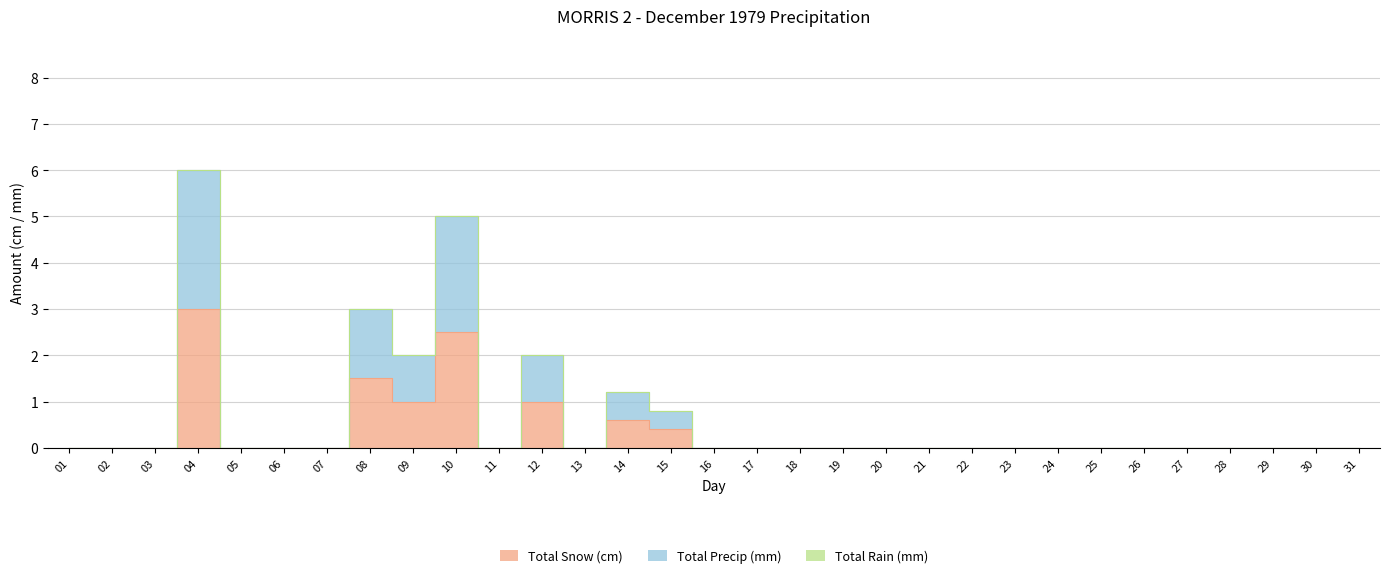

True or false: Total Precip (mm) has a value of -4.1 at 06.

False